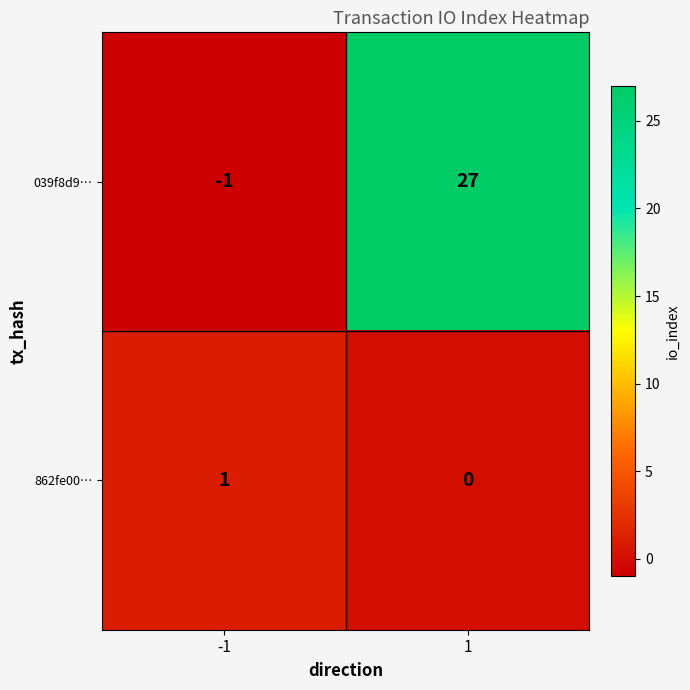

Rank the series at -1 from lowest to highest value.

039f8d9…, 862fe00…